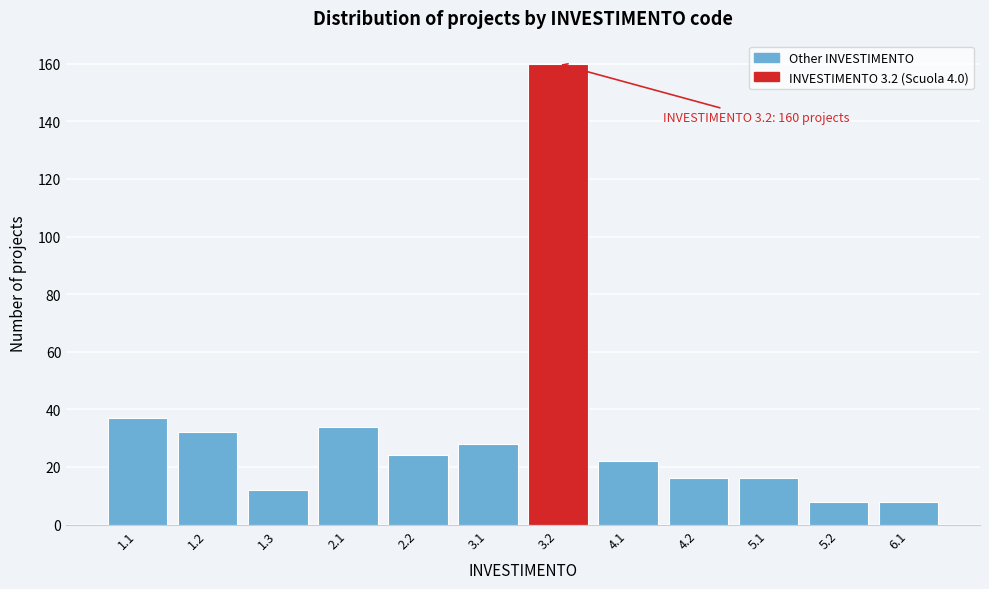

Reading left to right, what are all the values shown in this chart?

1.1=37	1.2=32	1.3=12	2.1=34	2.2=24	3.1=28	3.2=160	4.1=22	4.2=16	5.1=16	5.2=8	6.1=8